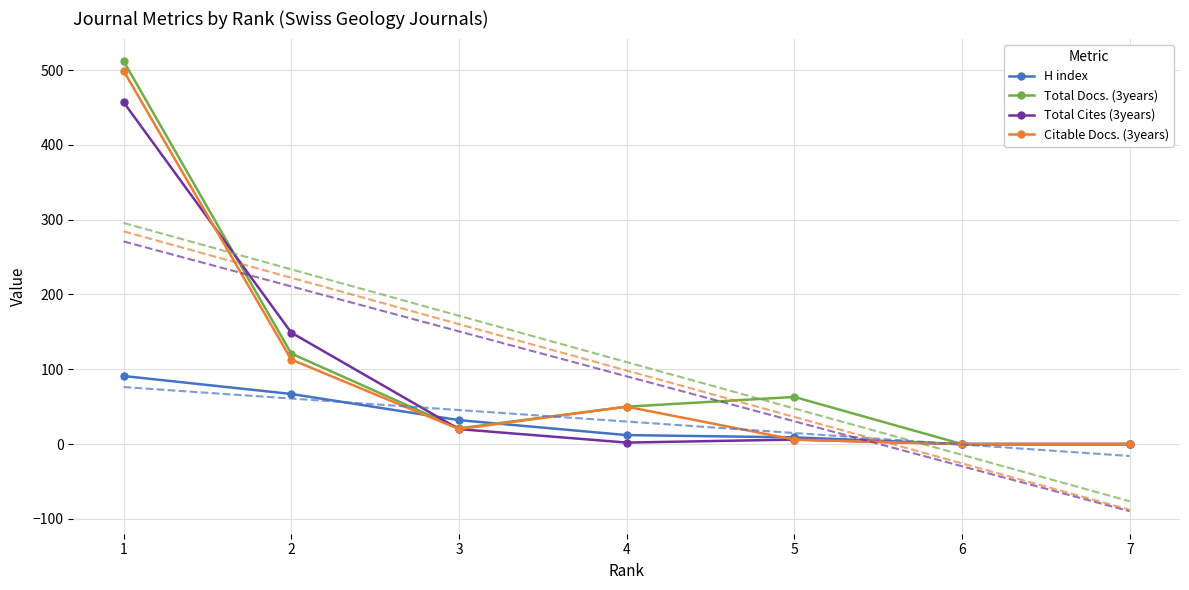

Where does the Citable Docs. (3years) series first go above 20?

1